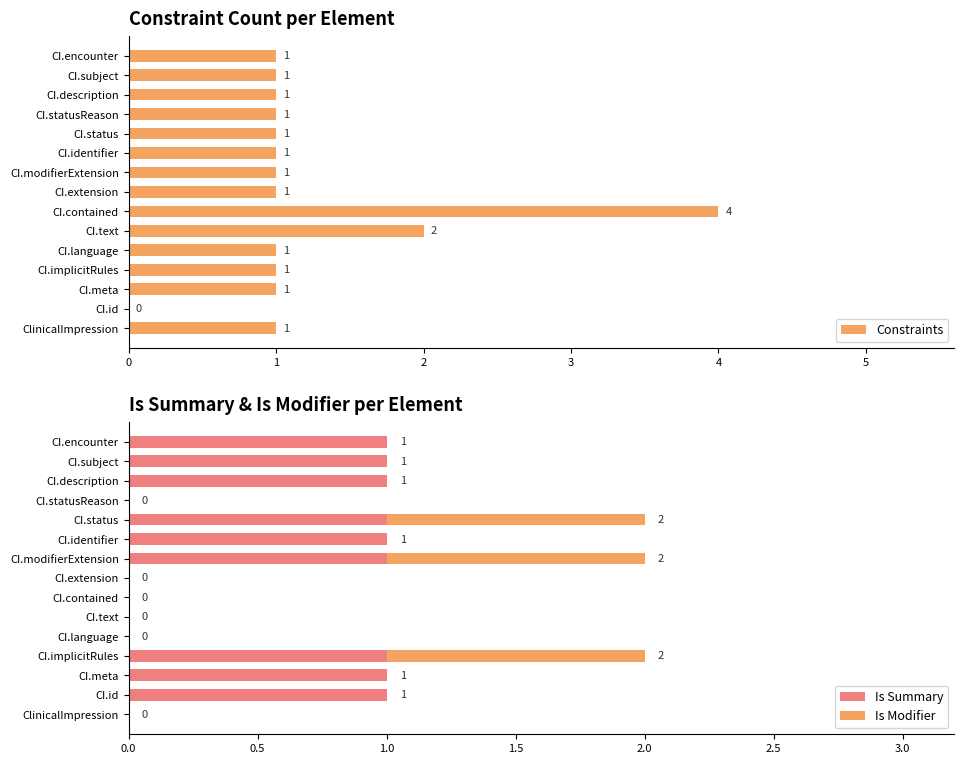

How many data points does each series have?

15